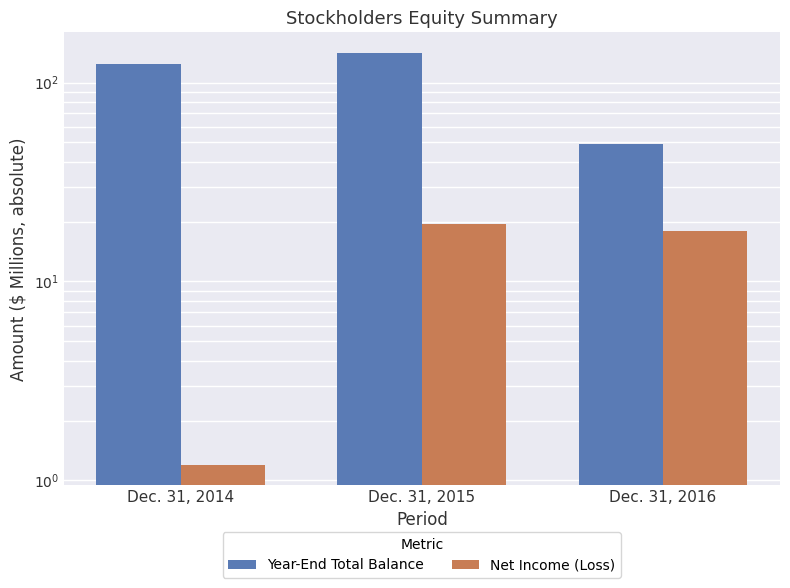

Between Dec. 31, 2015 and Dec. 31, 2016, which series saw the biggest shift?

Year-End Total Balance